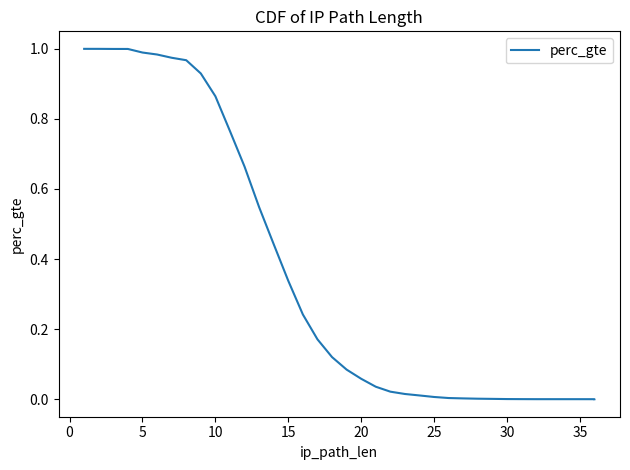

How many distinct data groups are displayed?

1